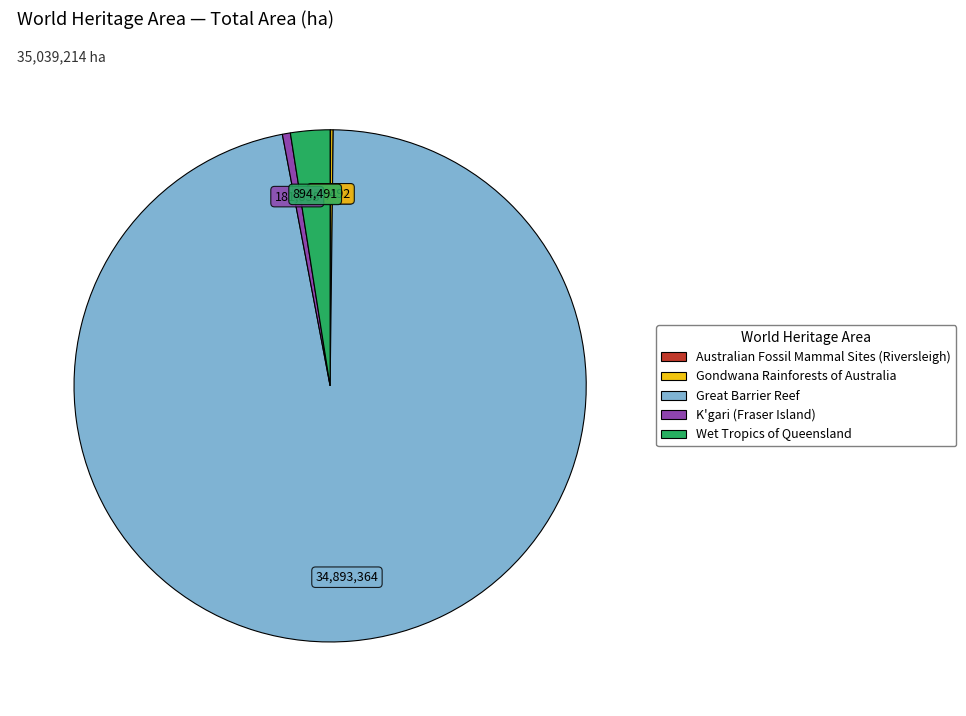

The K'gari (Fraser Island) slice represents 1% of the pie. True or false?

True